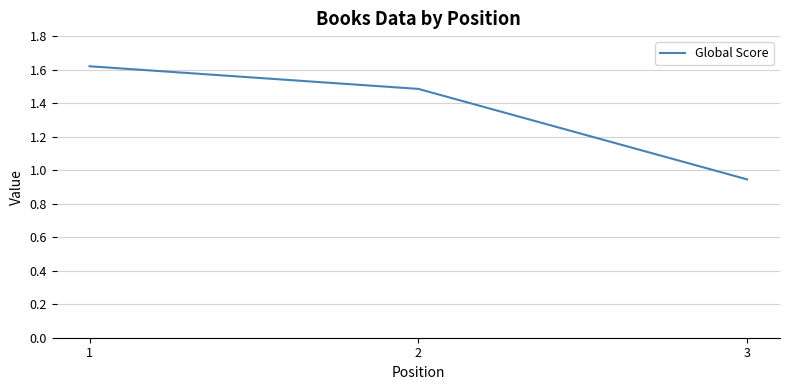

The value at 3 is 0.6. True or false?

False